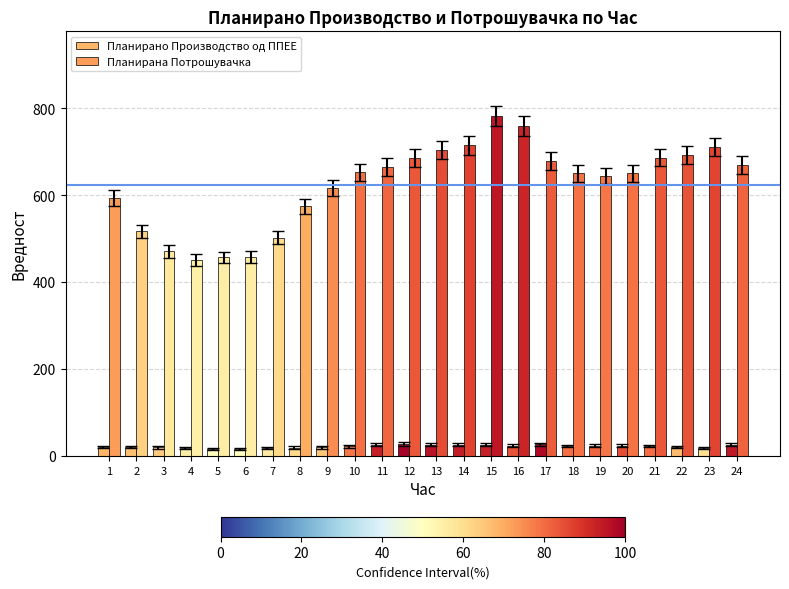

Reading left to right, list all the values displayed in this chart.

Планирано Производство од ППЕЕ: 1=20.3	2=20.0	3=19.4	4=17.6	5=16.5	6=16.6	7=17.8	8=18.8	9=19.6	10=22.3	11=25.5	12=26.8	13=26.0	14=25.6	15=25.4	16=23.6	17=26.4	18=22.7	19=23.0	20=23.7	21=22.6	22=20.1	23=18.6	24=25.7
Планирана Потрошувачка: 1=593.3	2=516.6	3=470.1	4=450.6	5=456.4	6=457.4	7=502.1	8=574.2	9=615.9	10=652.2	11=664.6	12=686.2	13=702.8	14=714.5	15=781.2	16=758.2	17=677.9	18=649.7	19=643.6	20=649.8	21=686.3	22=692.8	23=710.8	24=669.3